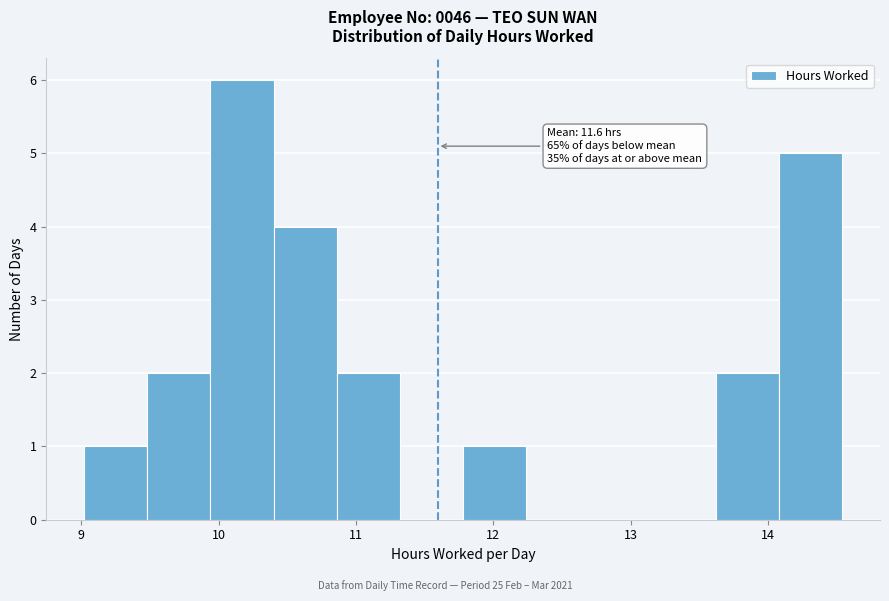

Over which range of the x-axis is the bar tallest?

9.94 to 10.40